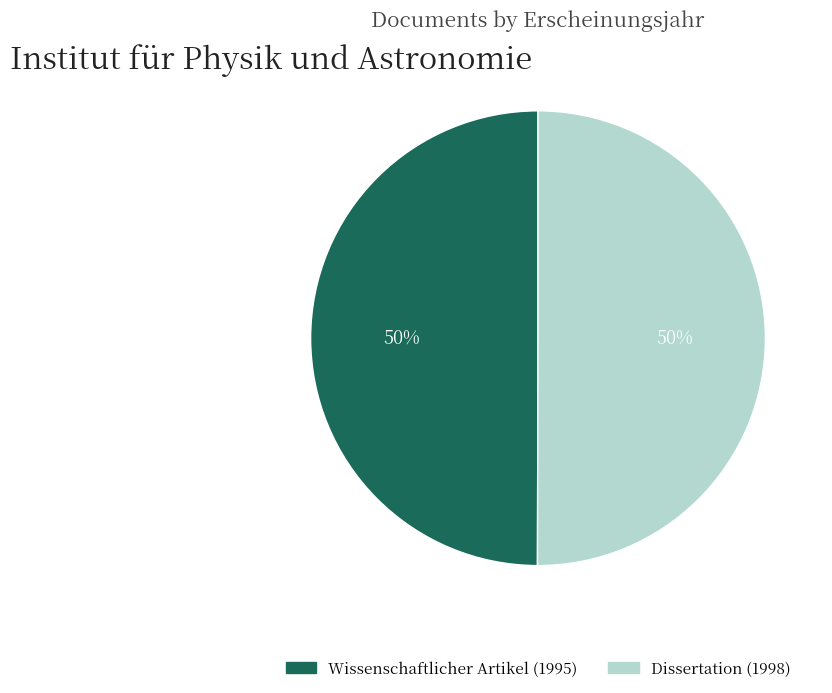

To the nearest percent, what percentage of the pie is Wissenschaftlicher Artikel (1995)?

50%